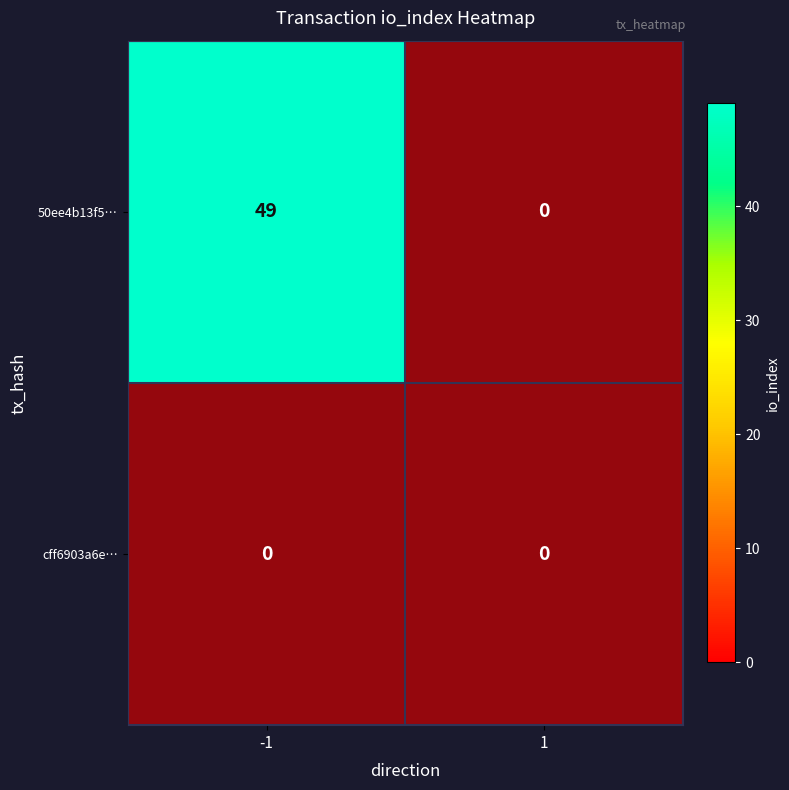

What is the total value across all series at -1?

49